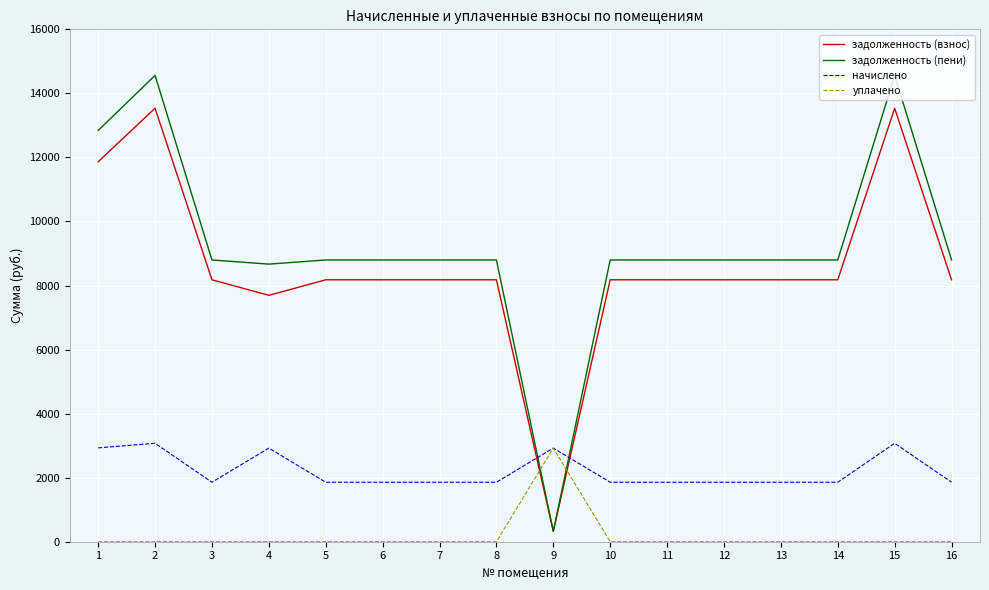

What is the minimum value for задолженность (взнос)?

324.8